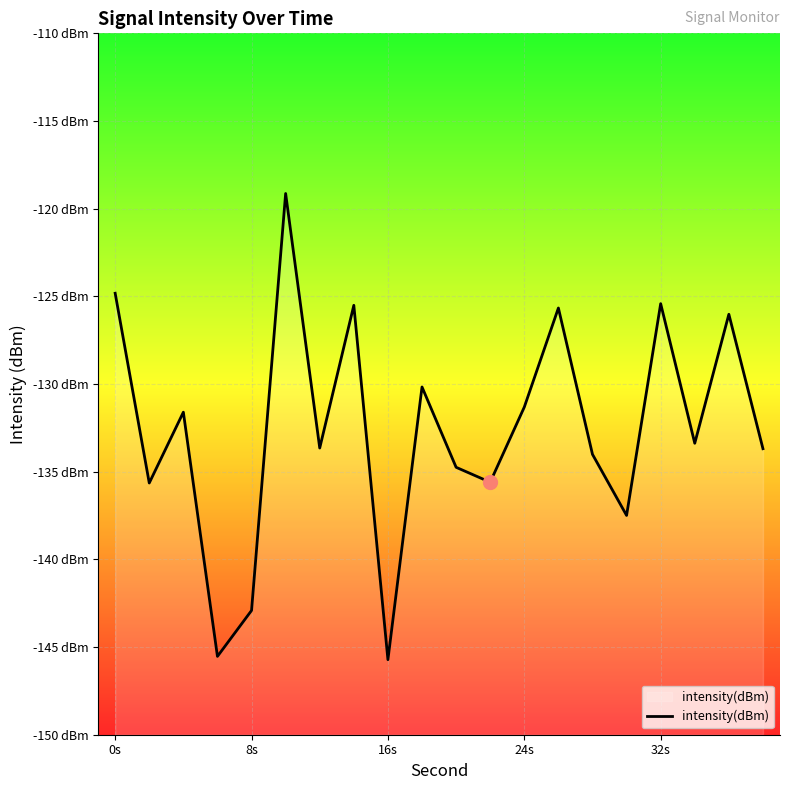

How many values are below -133?

11